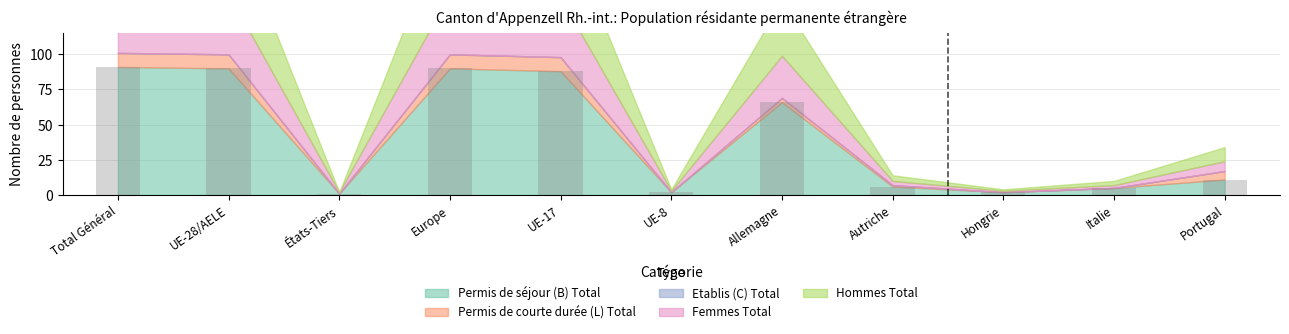

How many values are below 11?

5